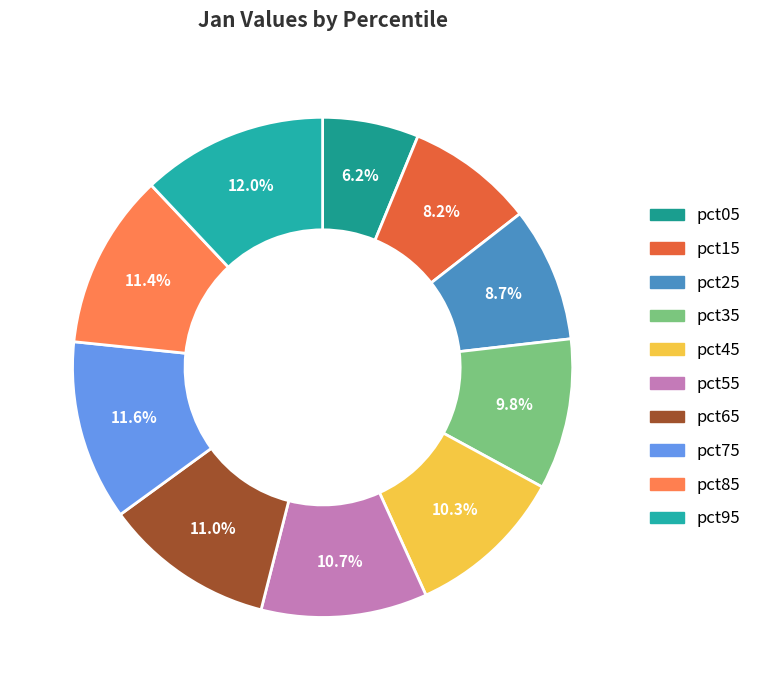

To the nearest percent, what is the difference between the pct75 and pct05 slice percentages?

5%